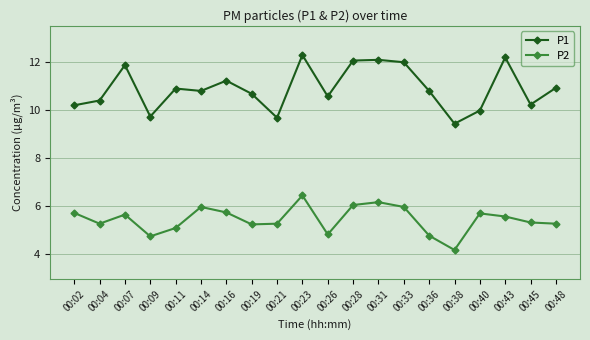

In P2, how many points are lower than both neighbors (excluding endpoints)?

5